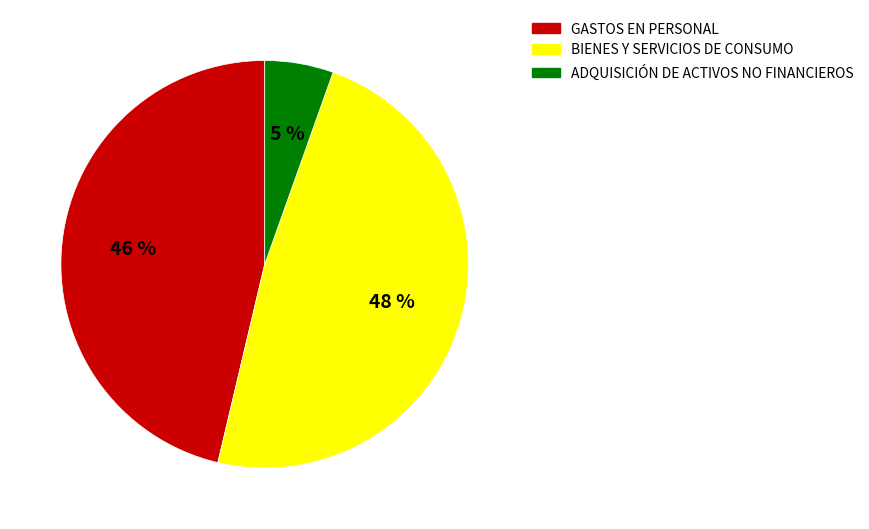

Count the number of slices in the pie.

3